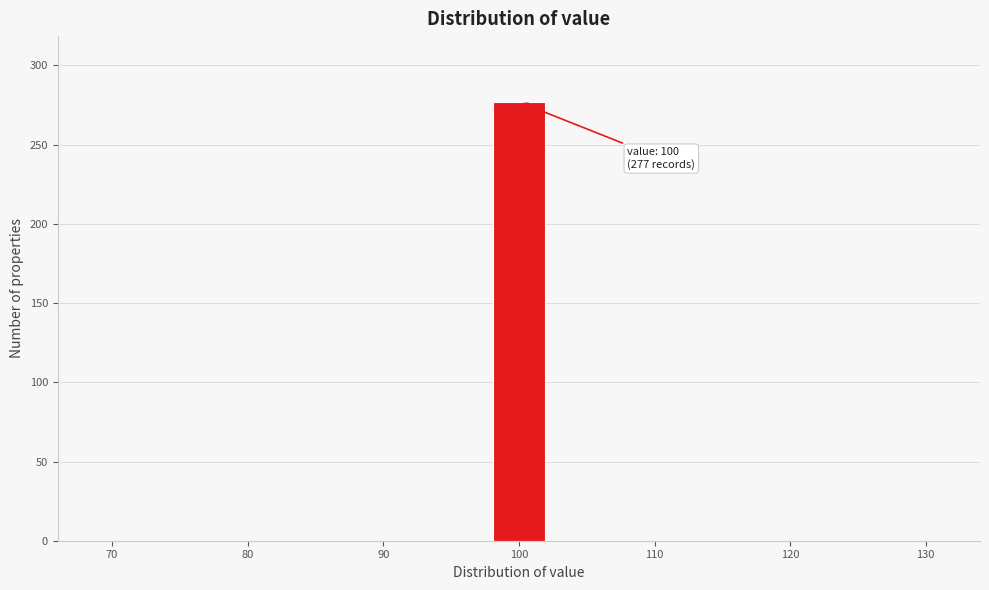

Over which range of the x-axis is the bar tallest?

98 to 102